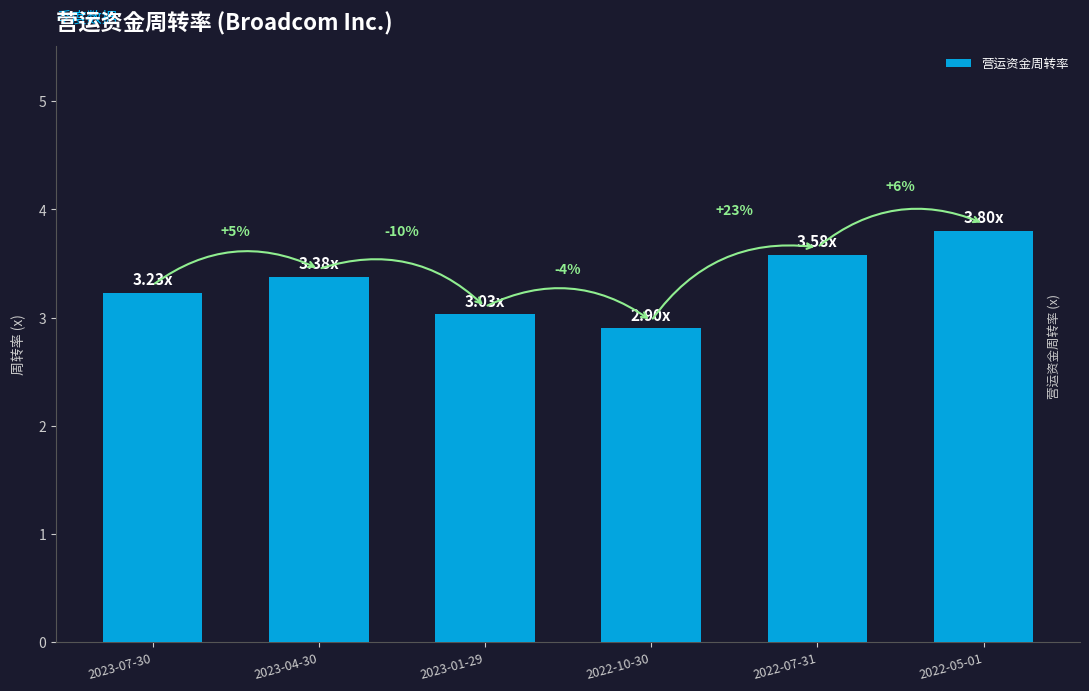

How many bars are there in total?

6